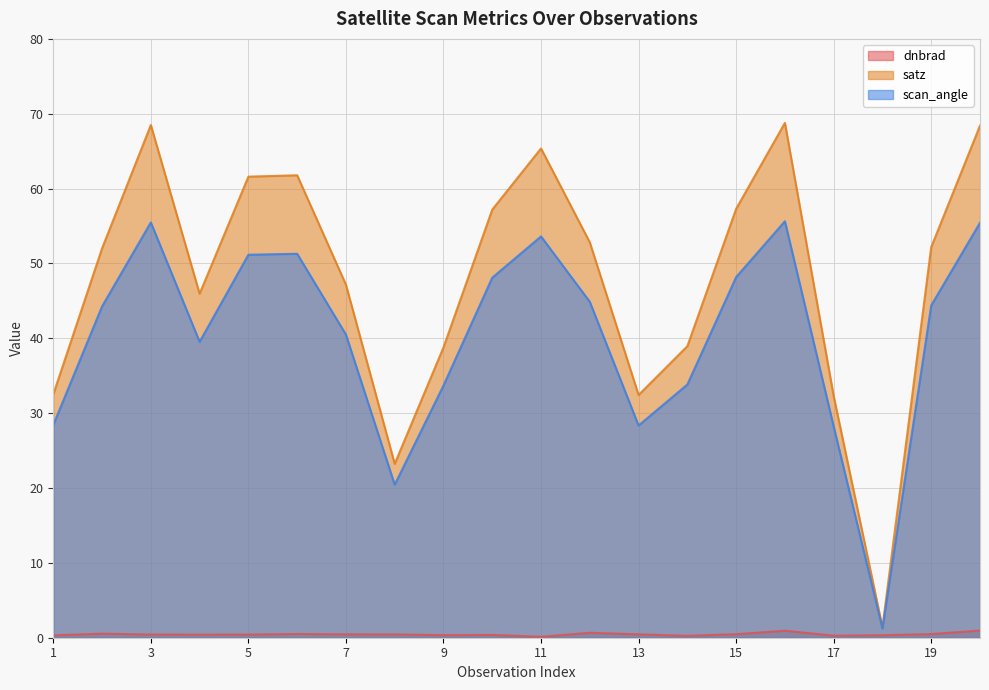

Reading left to right, transcribe all the data shown in this chart.

dnbrad: 0.3	0.5	0.4	0.4	0.4	0.5	0.5	0.4	0.3	0.4	0.1	0.7	0.5	0.3	0.5	0.9	0.3	0.3	0.5	1.0
satz: 32.5	52.0	68.5	46.0	61.6	61.8	47.2	23.2	38.8	57.2	65.4	52.8	32.4	39.0	57.3	68.8	32.3	1.4	52.2	68.4
scan_angle: 28.4	44.3	55.5	39.5	51.2	51.3	40.5	20.4	33.7	48.1	53.6	44.9	28.4	33.8	48.2	55.6	28.2	1.2	44.4	55.4